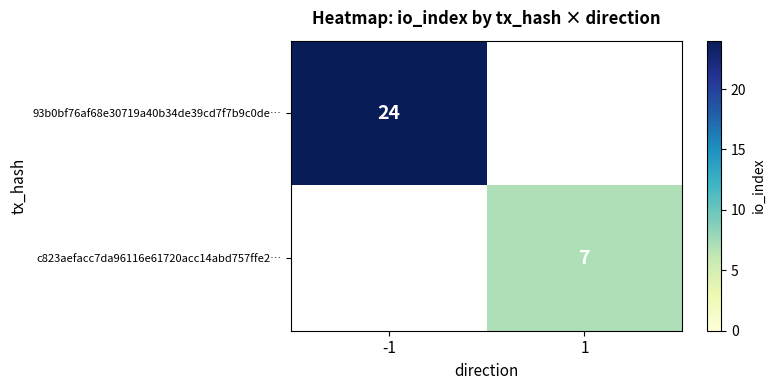

The value of c823aefacc7da96116e61720acc14abd757ffe2… at 1 is 7. True or false?

True